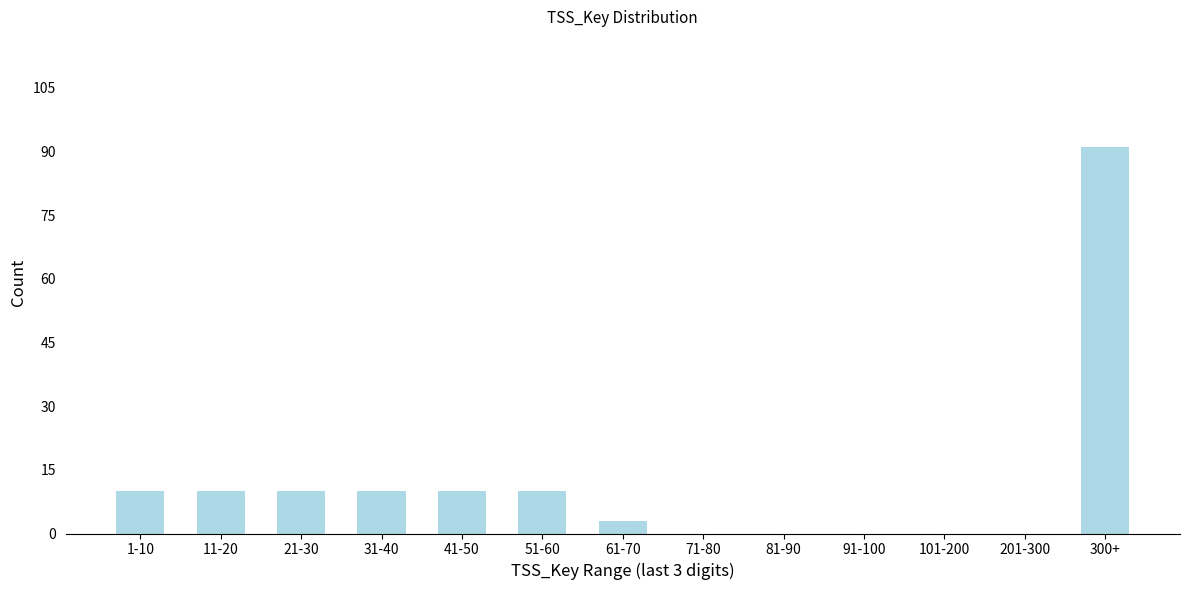

Reading right to left, extract all data points from this chart.

300+=91	201-300=0	101-200=0	91-100=0	81-90=0	71-80=0	61-70=3	51-60=10	41-50=10	31-40=10	21-30=10	11-20=10	1-10=10